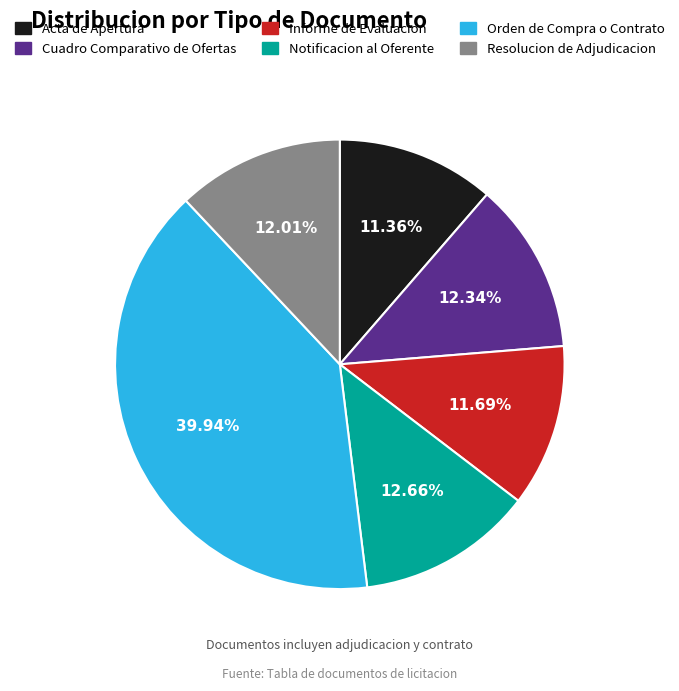

To the nearest percent, what portion does Orden de Compra o Contrato represent?

40%